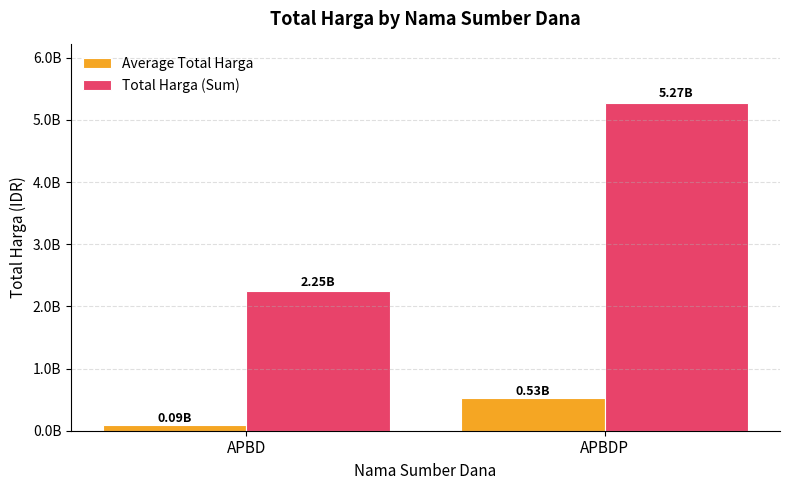

What are all the series names shown in the legend?

Average Total Harga, Total Harga (Sum)